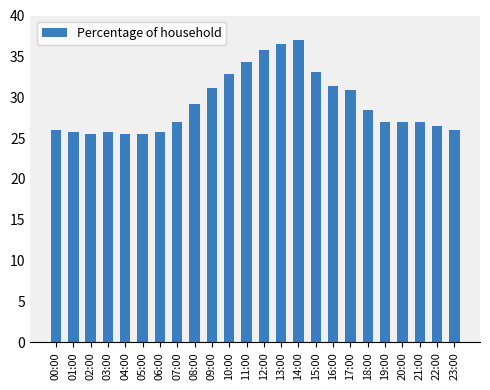

What is the average value?

29.2